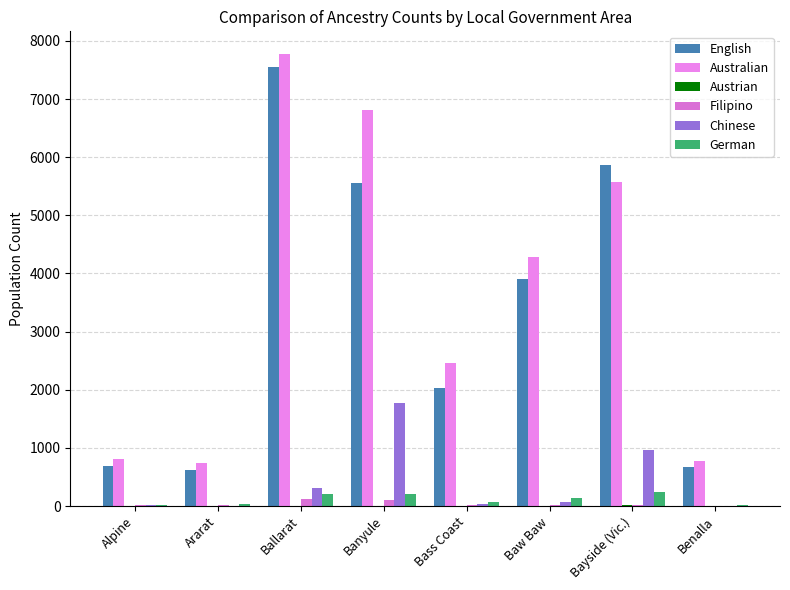

Does the chart contain stacked bars?

No